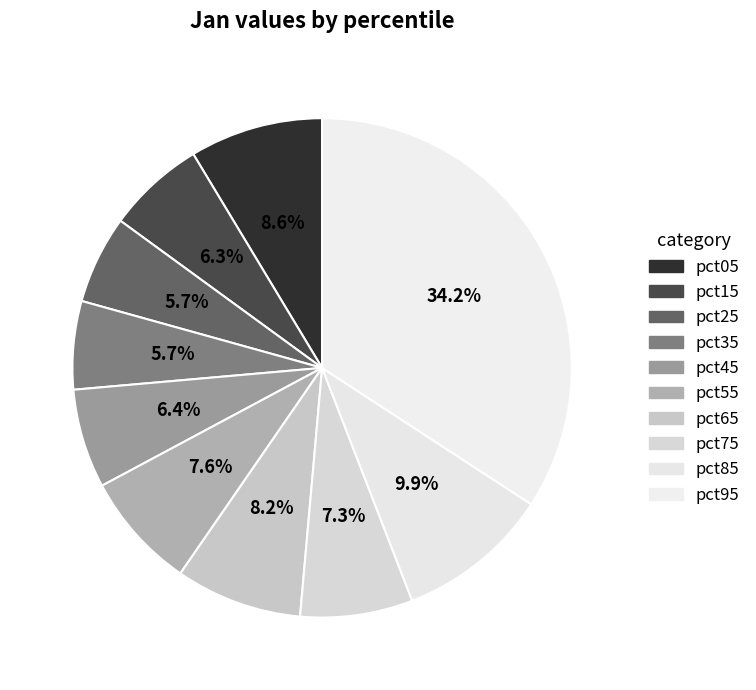

Which slice is the largest?

pct95